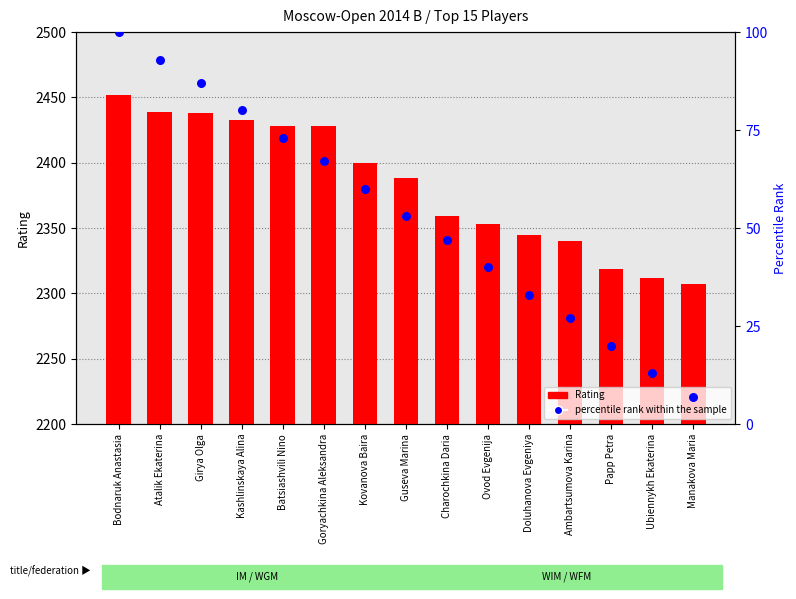

What is the total value across all series at Ovod Evgenija?

2393